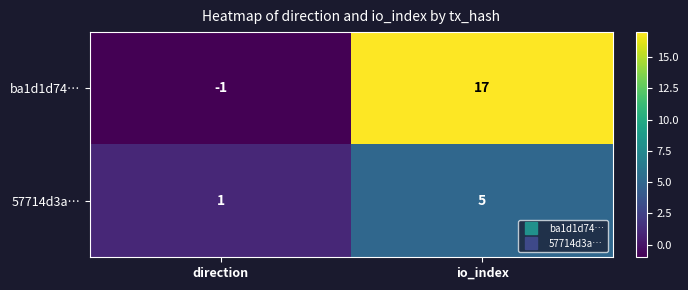

At how many categories does at least one series exceed 2?

1